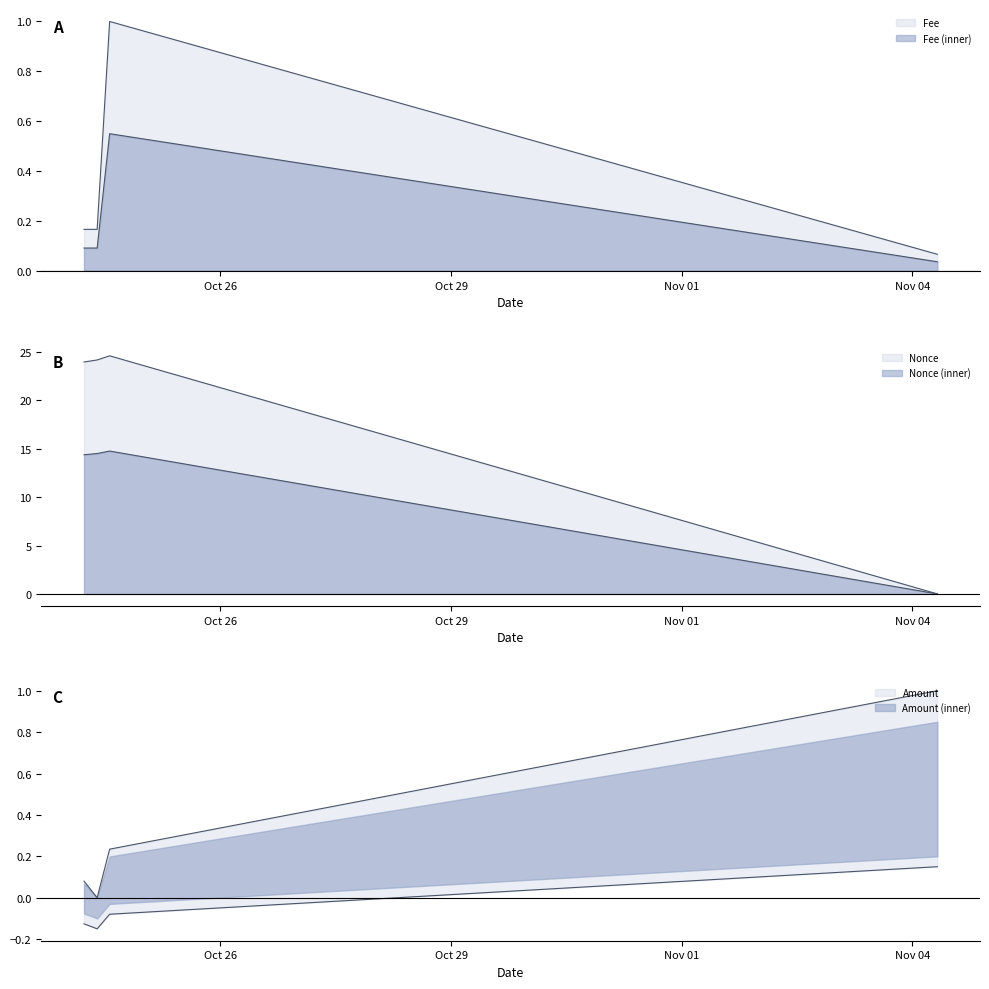

Does the chart have visible grid lines?

No